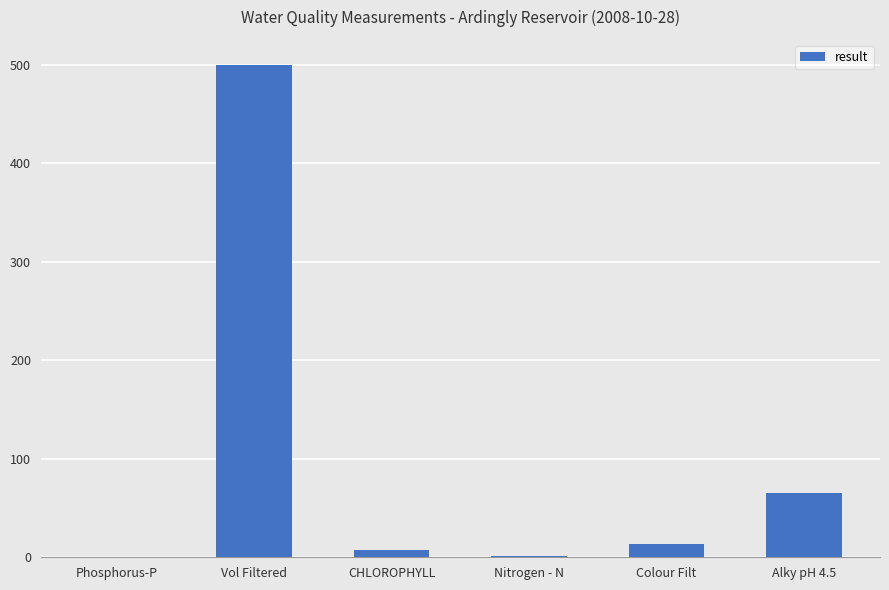

True or false: the data shows 0.0 at Phosphorus-P.

True